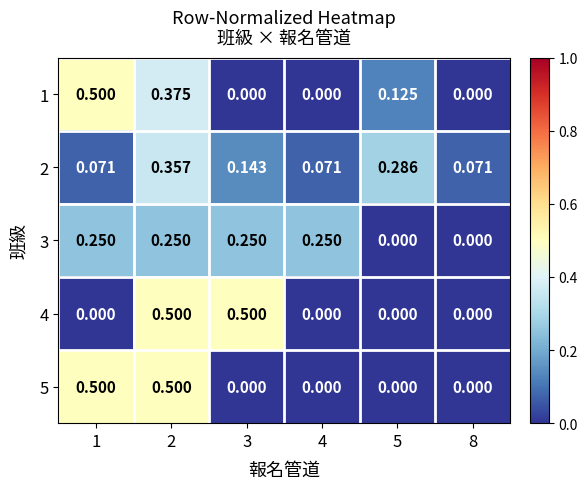

Is the value of 4 at 2 greater than the value of 5 at 5?

Yes